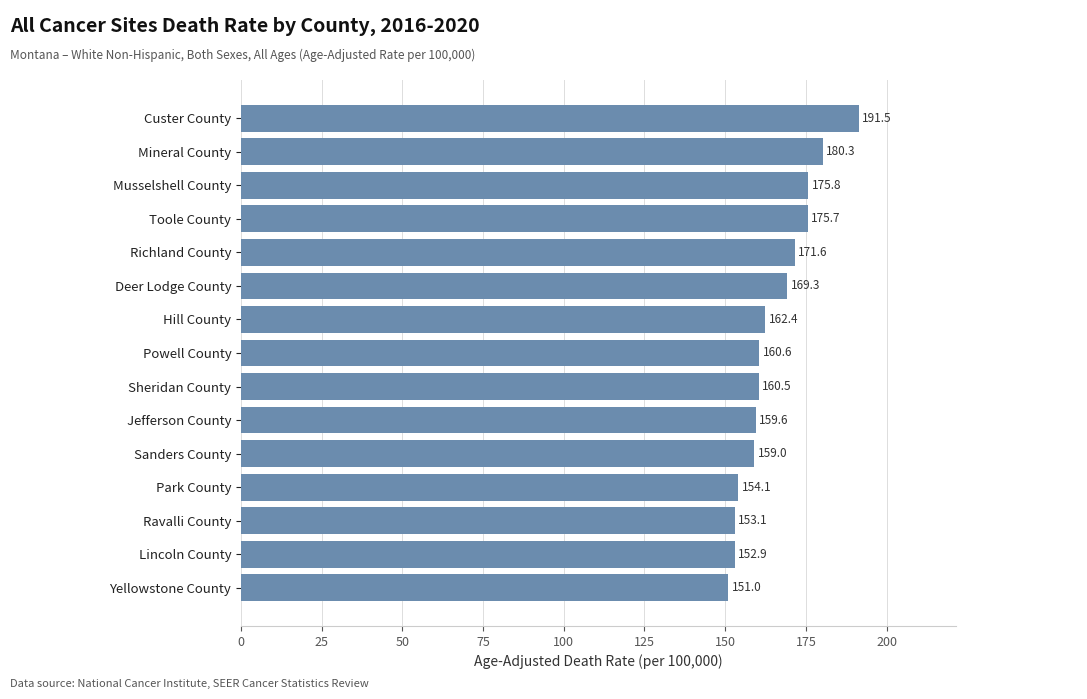

What is the label of the 9th bar from the top?

Sheridan County